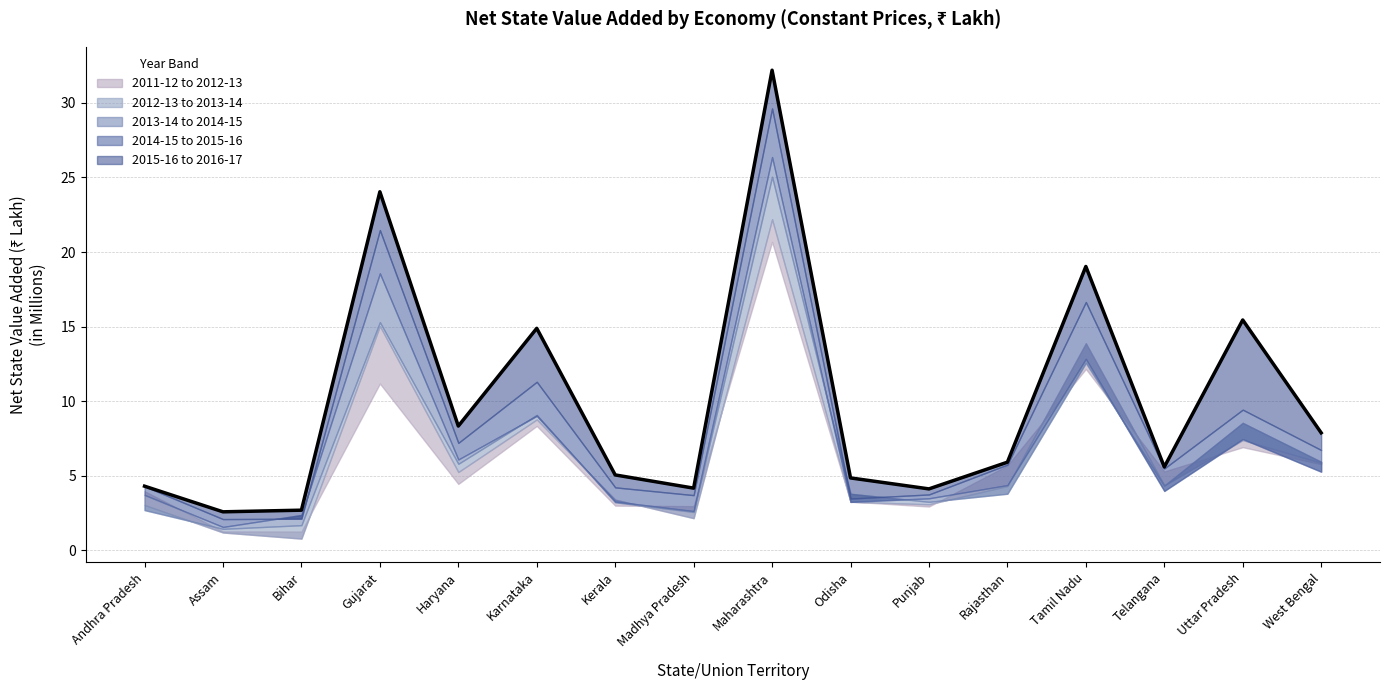

Rank the categories by value from highest to lowest.

Maharashtra, Gujarat, Tamil Nadu, Uttar Pradesh, Karnataka, Haryana, West Bengal, Rajasthan, Telangana, Kerala, Odisha, Andhra Pradesh, Madhya Pradesh, Punjab, Bihar, Assam